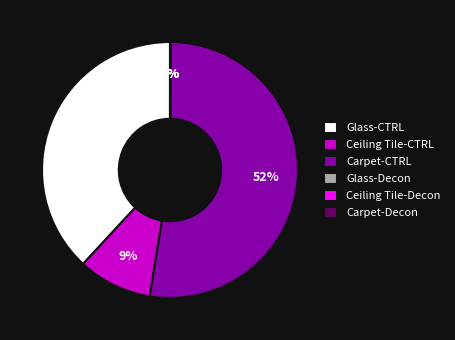

Is there any slice that represents more than half of the pie?

Yes